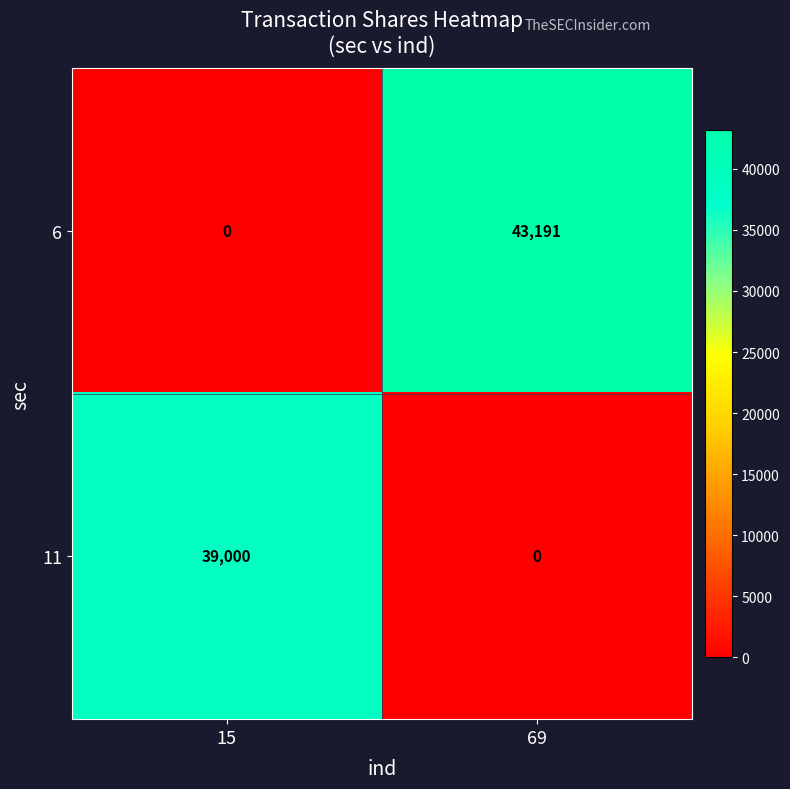

How many data points does each series have?

2